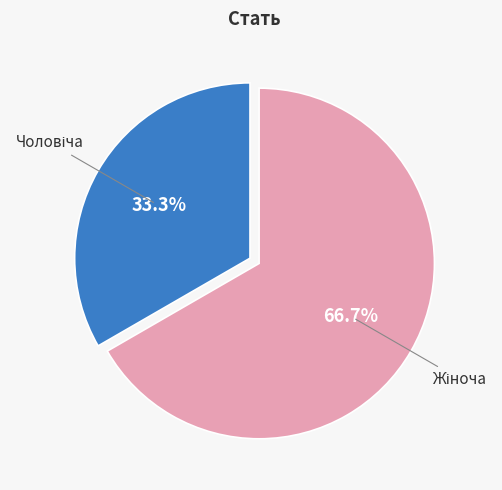

How many segments does this pie chart have?

2